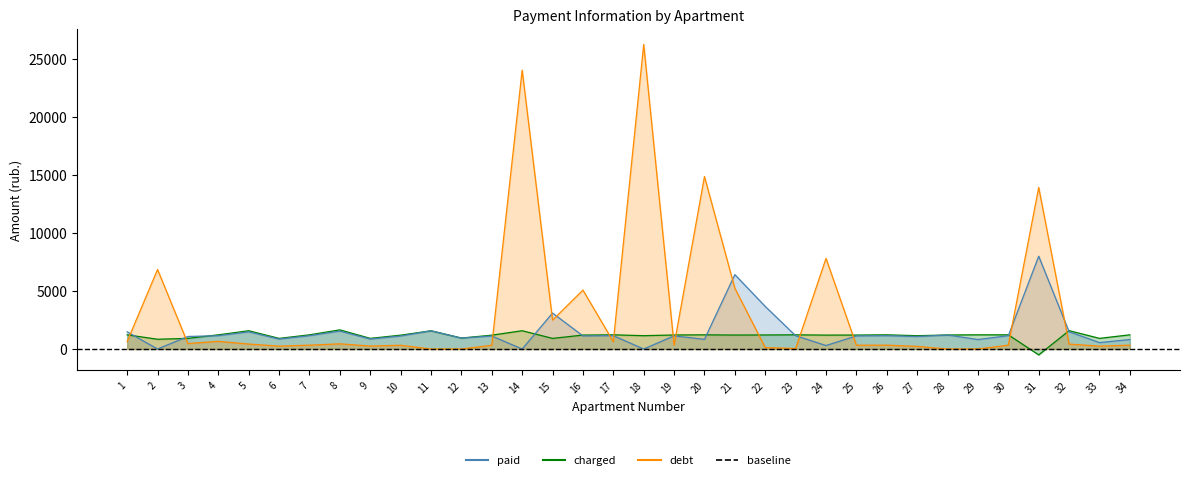

What is the sum of all paid values?

50550.0